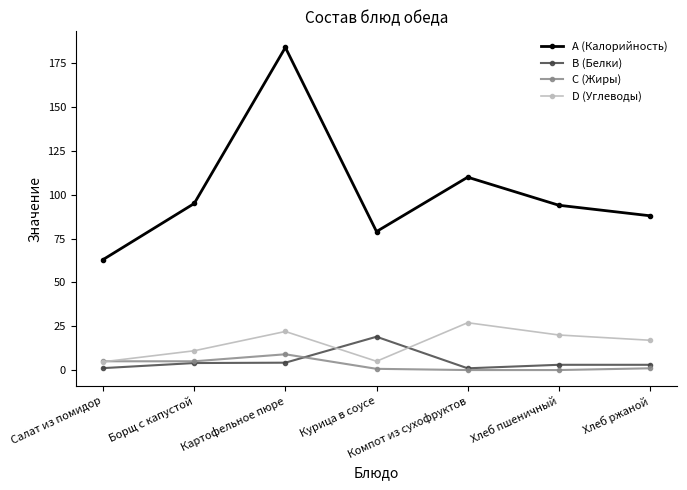

What is the label of the 2nd point from the left?

Борщ с капустой